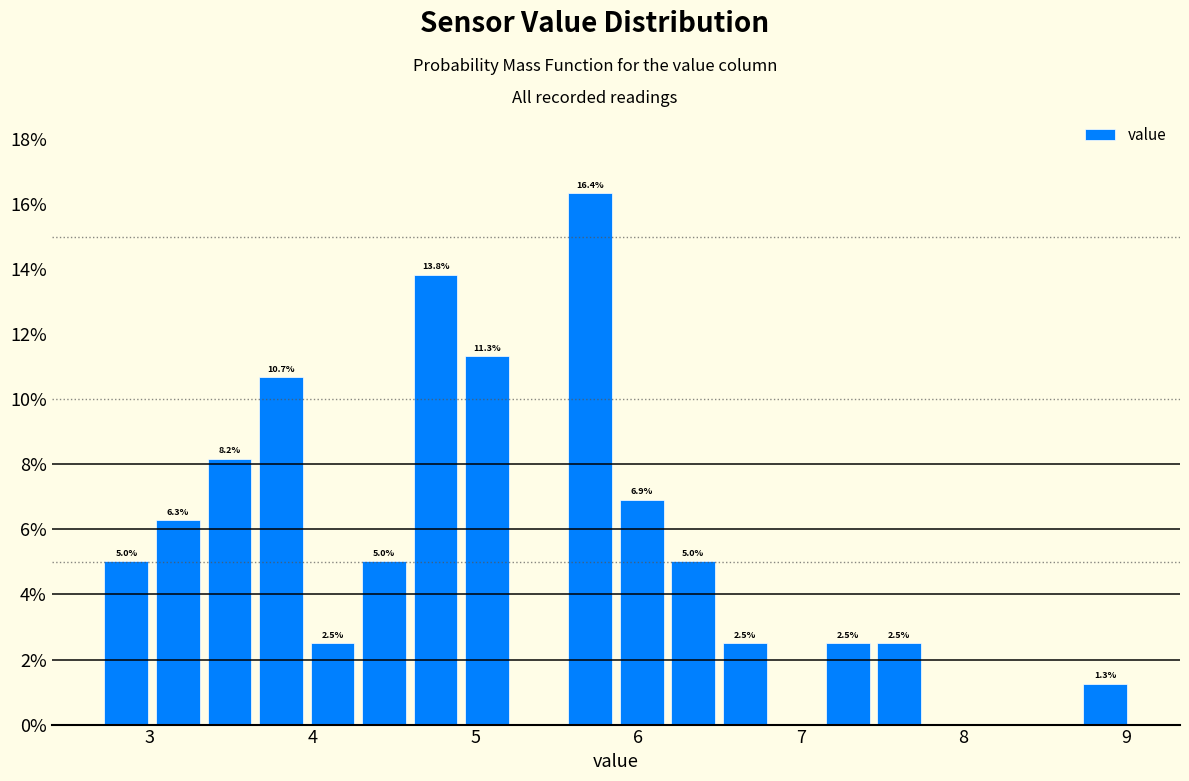

Around what value on the x-axis is the tallest bar? Give the approximate position of its centre, as read against the axis.

5.7